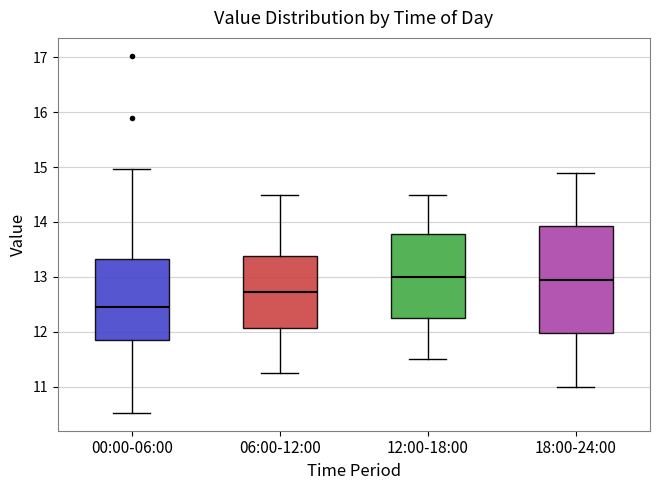

Which box is the tallest, from its lower edge to its upper edge?

18:00-24:00